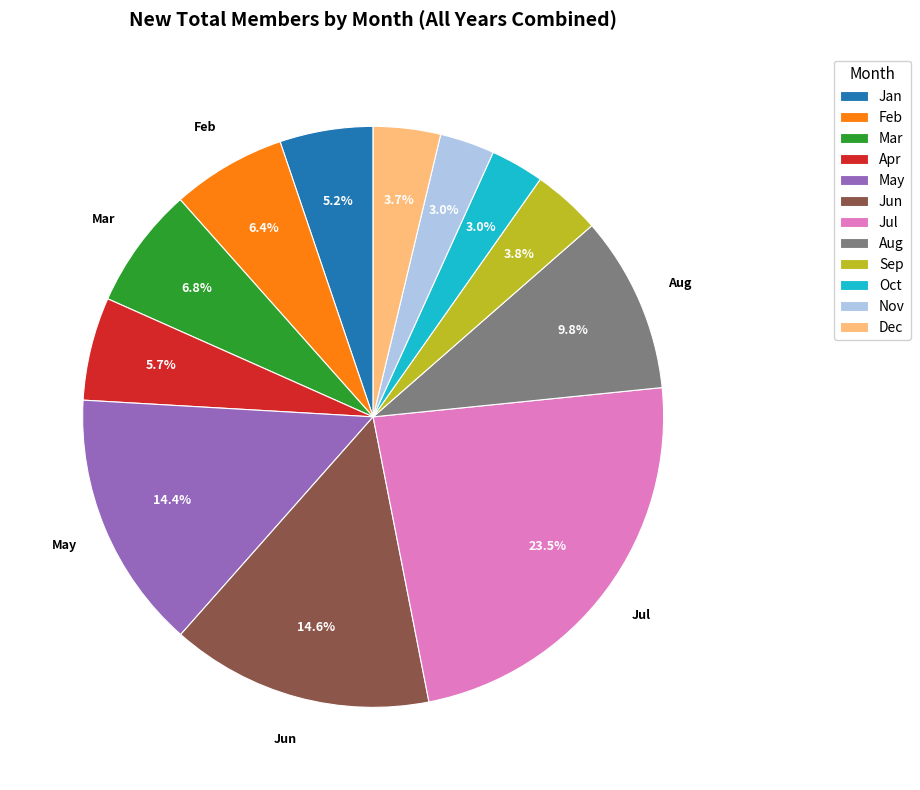

What is the largest slice in the pie chart?

Jul